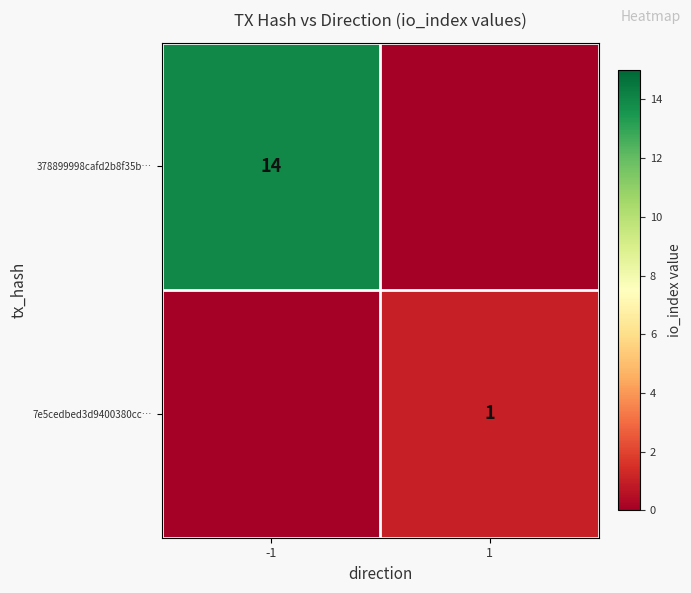

Is it true that 7e5cedbed3d9400380cc… equals 1 at 1?

True